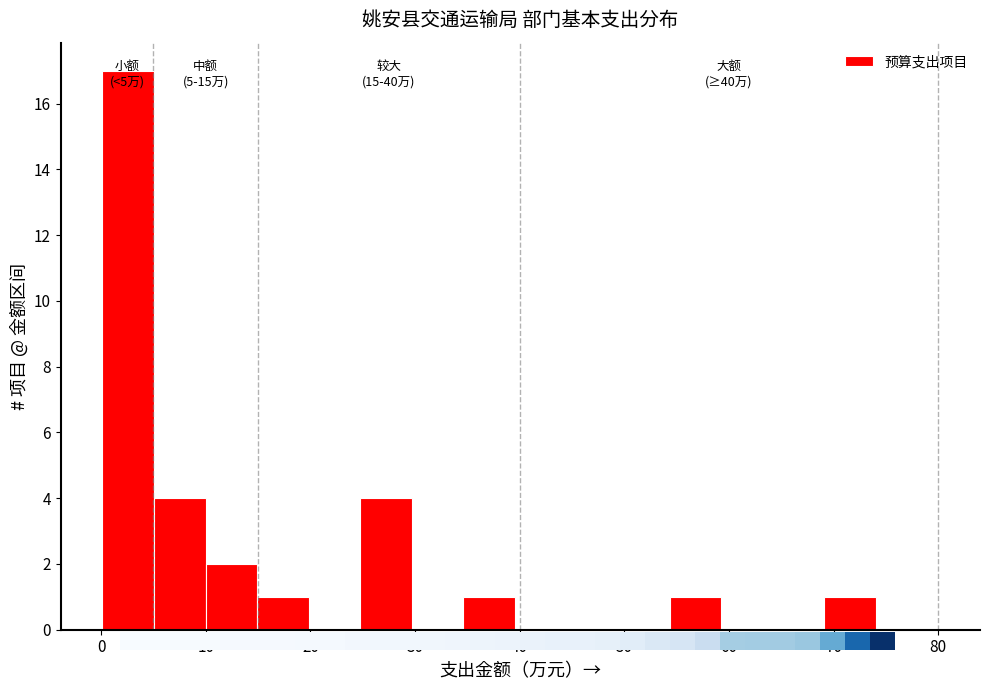

Over which range of the x-axis is the bar tallest?

0 to 5